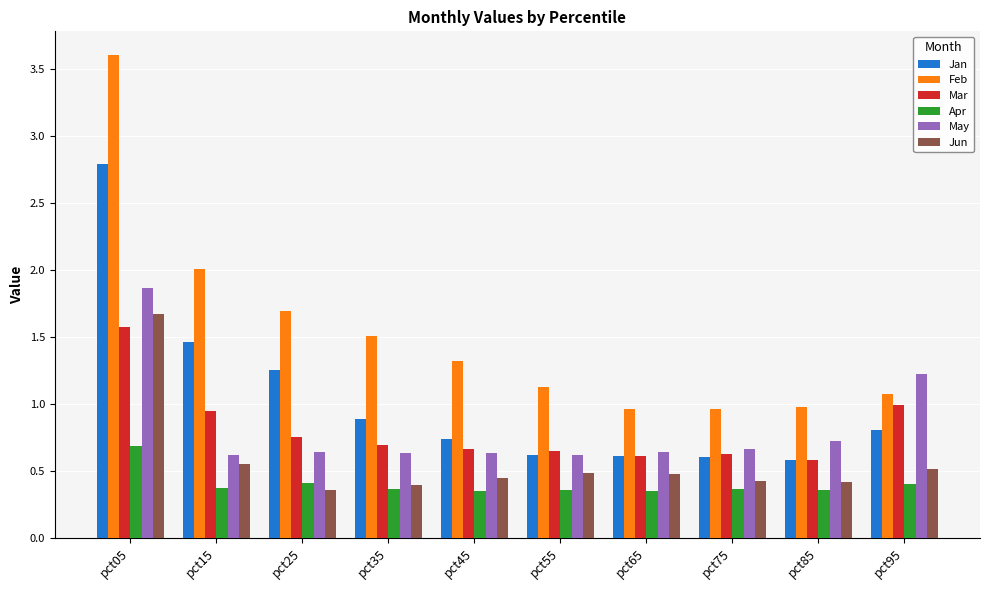

What is the difference between the maximum and minimum values in the Jan series?

2.2